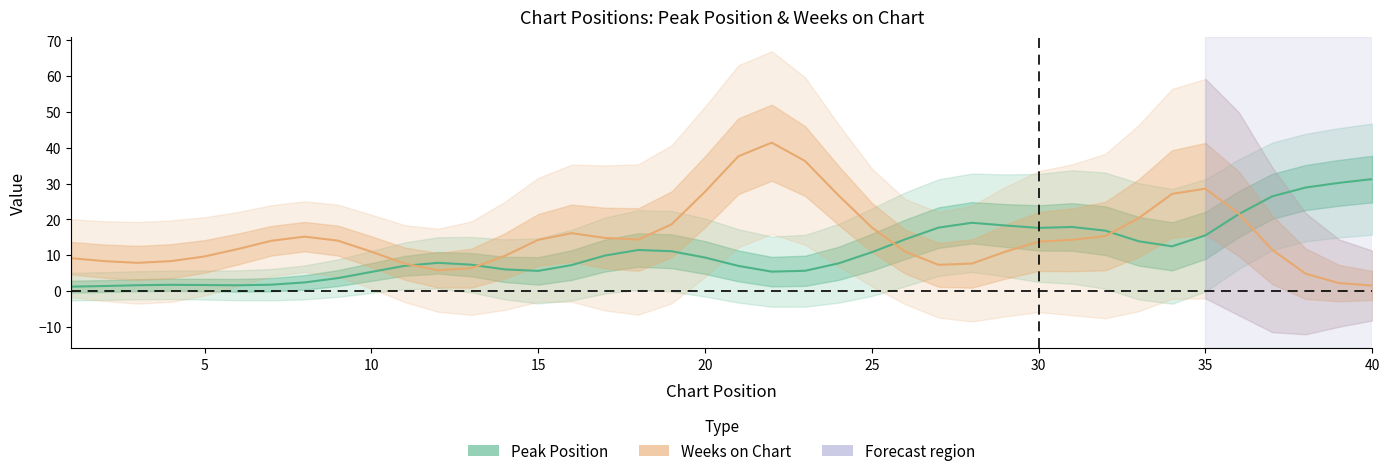

Which category has the lowest value in the Weeks on Chart series?

40